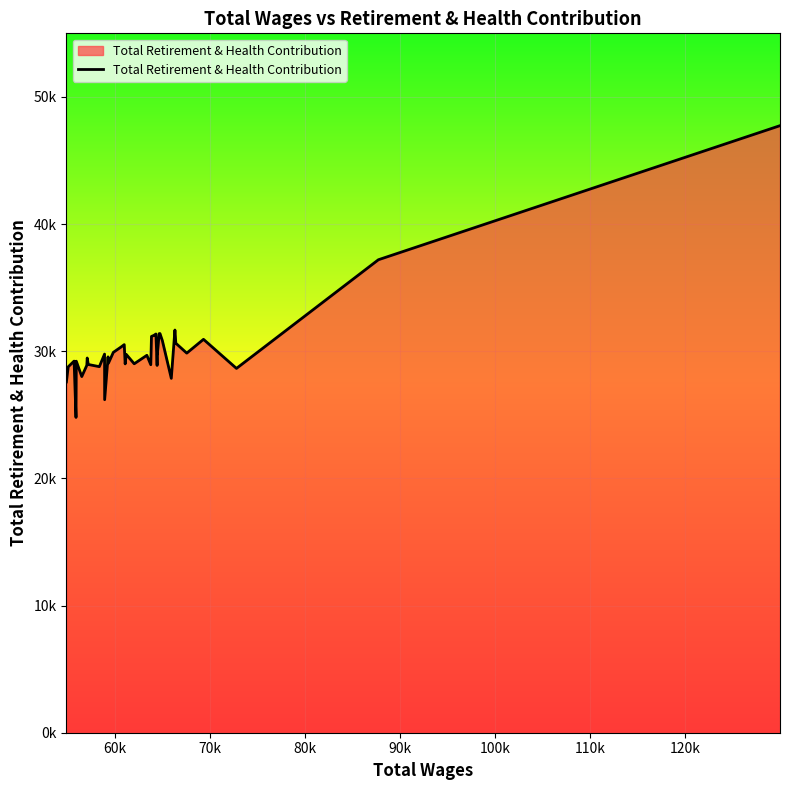

Does the chart have visible grid lines?

Yes